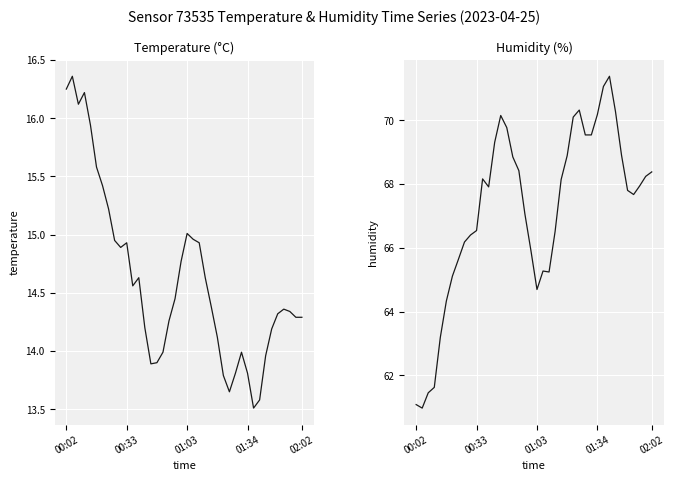

What is the total value across all series at 34?

83.1